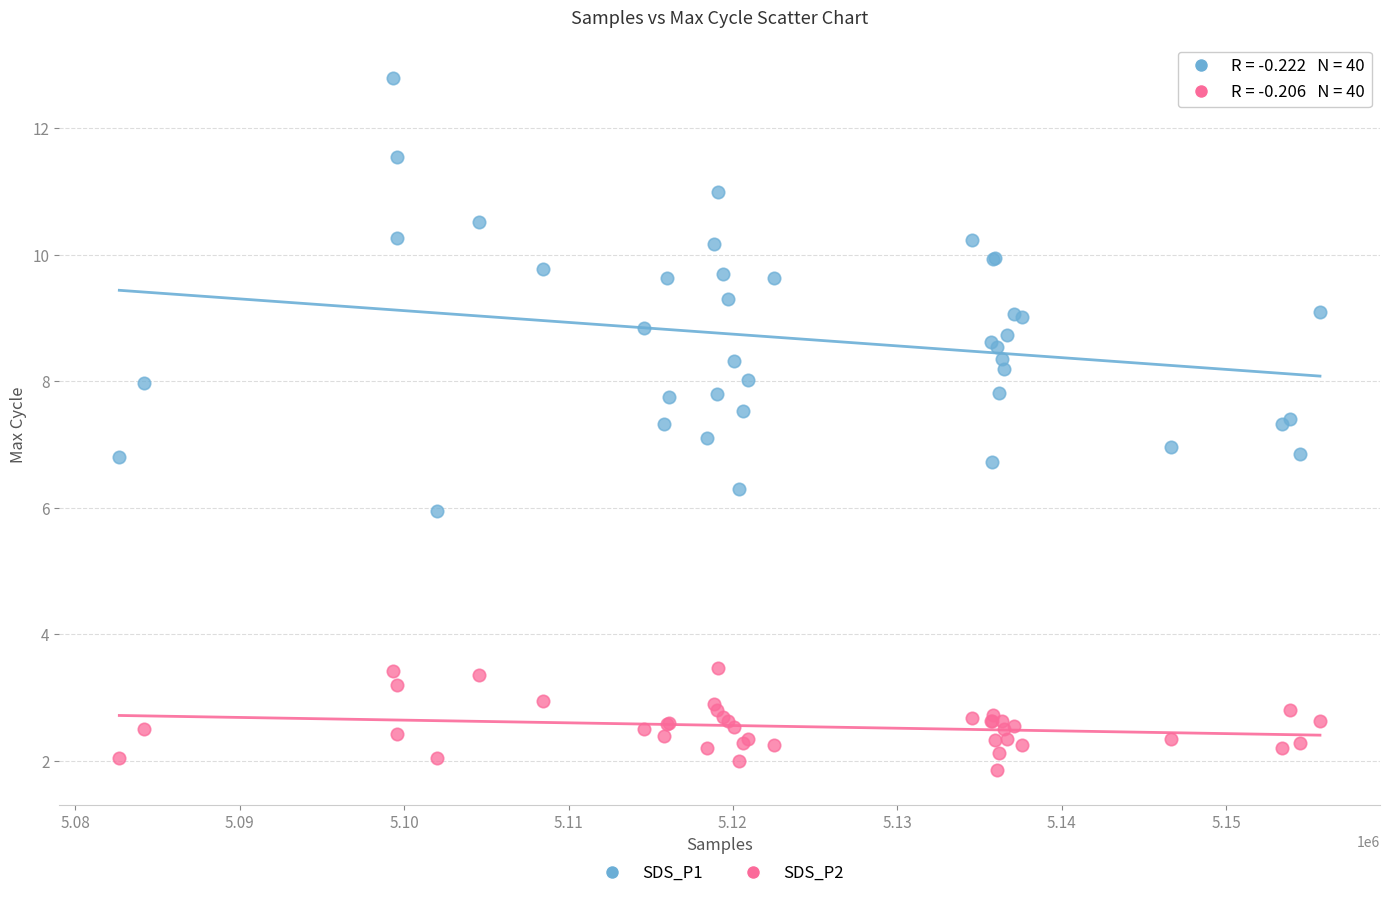

Which series reaches the maximum Y coordinate?

SDS_P1